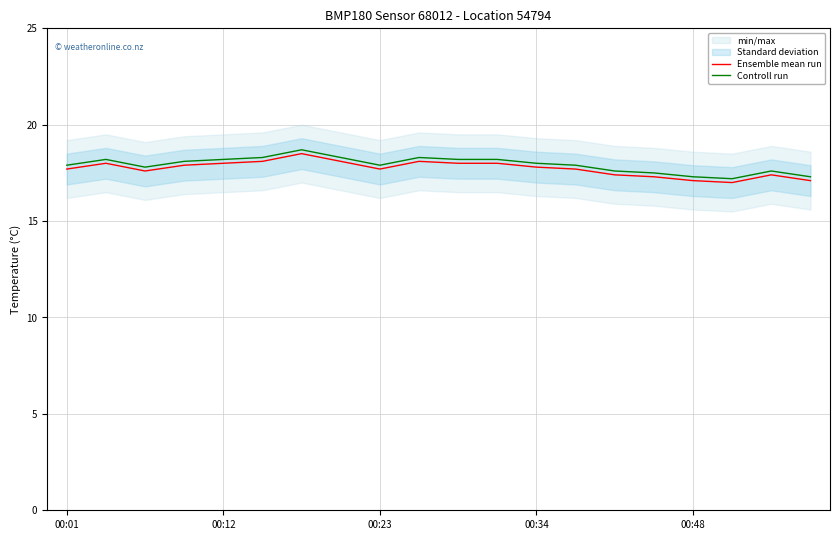

Which series changed the most between 5 and 15?

Ensemble mean run